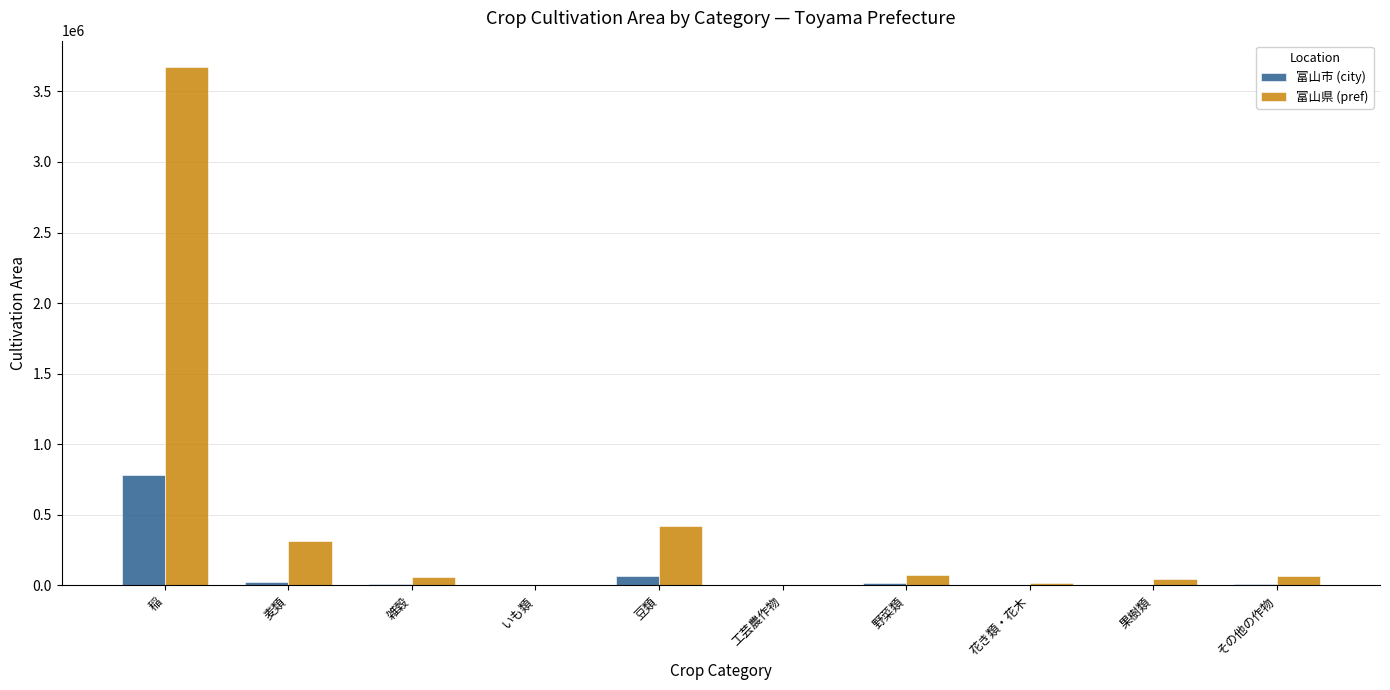

Are the bars grouped side by side (vs. stacked)?

Yes